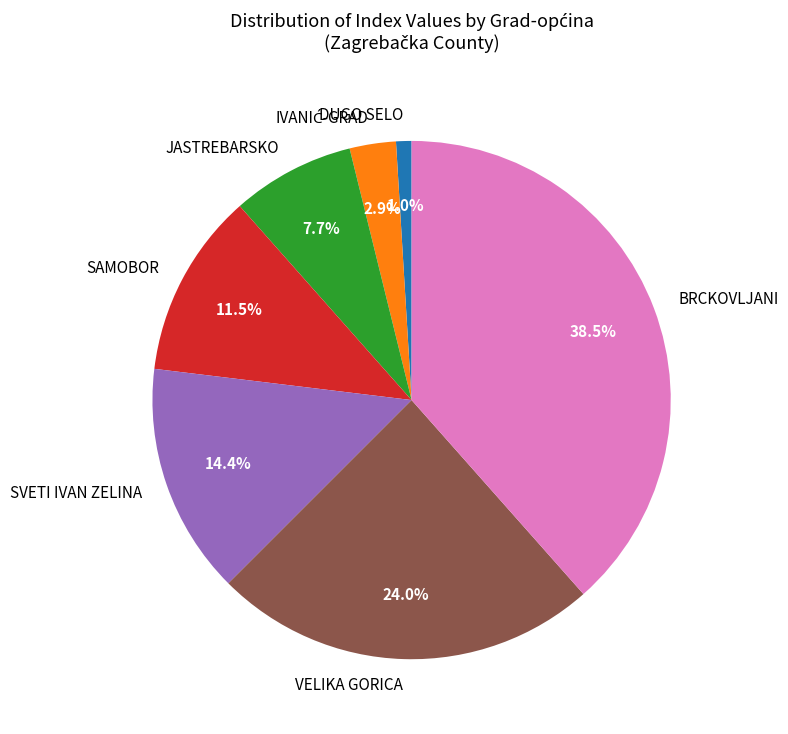

Approximately how many times larger is the value at JASTREBARSKO compared to SAMOBOR?

0.7